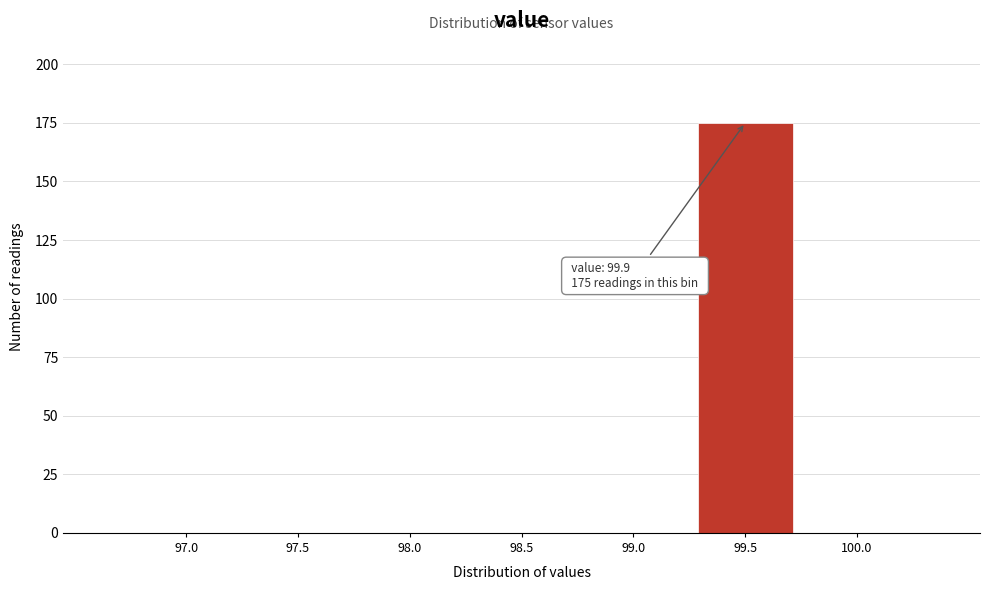

Reading left to right, extract all data points from this chart.

97.0=0	97.5=0	98.0=0	98.5=0	99.0=0	99.5=175	100.0=0